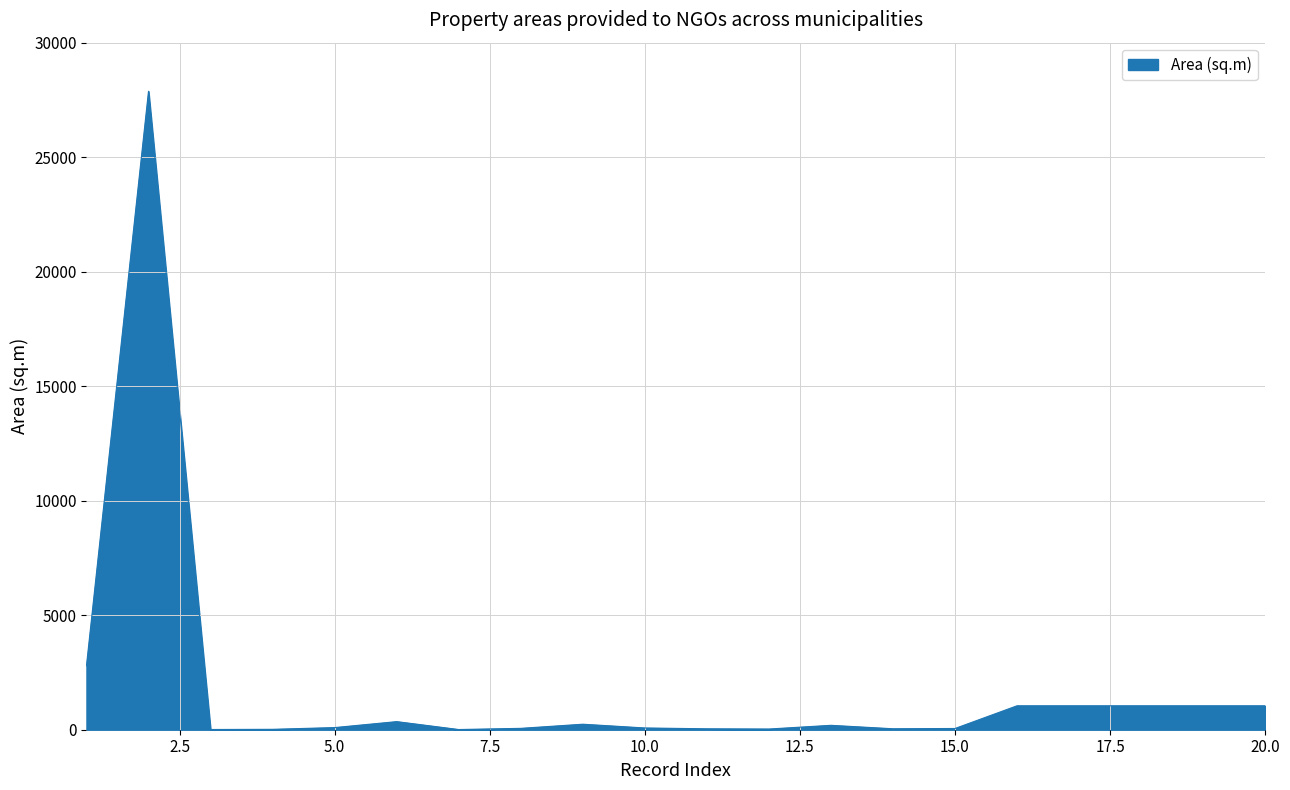

What is the difference between the maximum and minimum values?

27870.7